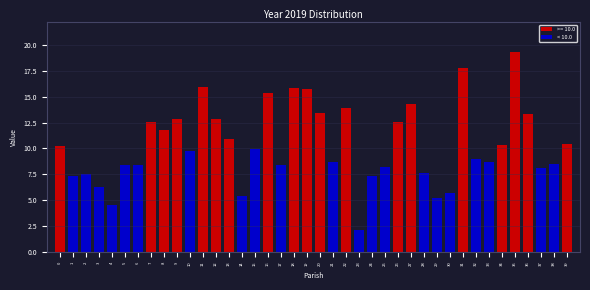

Which has a higher value, 37 or 28?

37